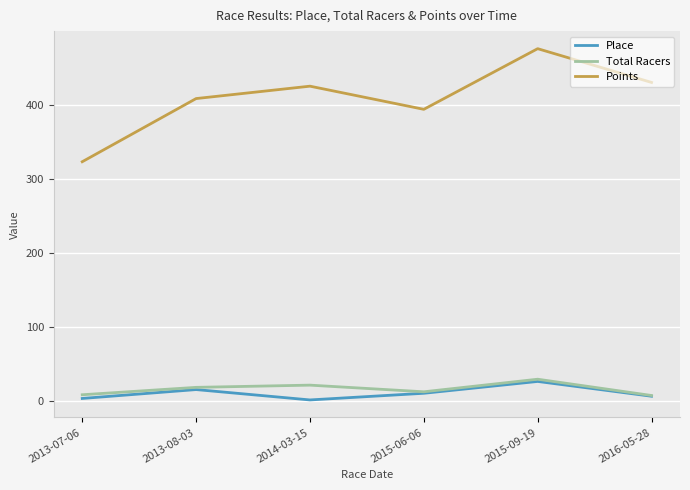

The Points series shows 672.4 at 2015-06-06. True or false?

False